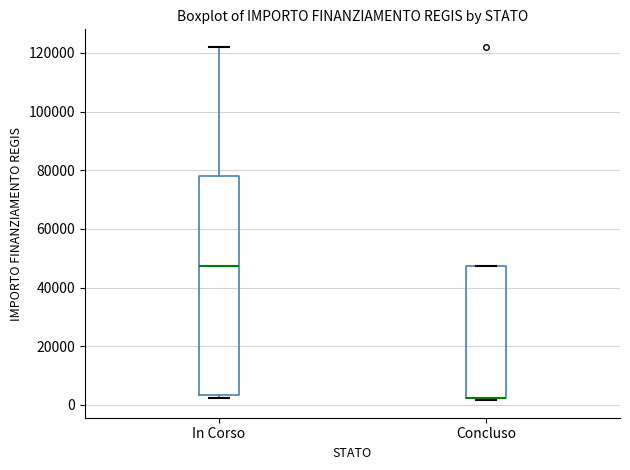

Reading left to right, transcribe this box plot: for each box, give where its median line is, the range the box spans, and where its two whiskers end, as read against the y-axis. The values are not printed on the chart, so give them approximately, as read against the axis.

In Corso: median 48000, box 4000 to 78000, whiskers 2000 to 122000
Concluso: median 2000 (drawn on the box's lower edge), box 2000 to 48000, whiskers 2000 to 48000